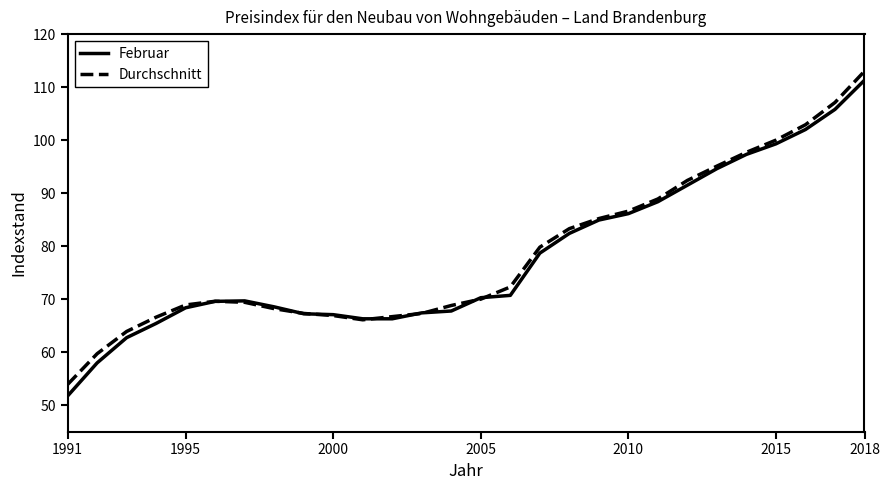

Which series has the largest range (max minus min)?

Februar